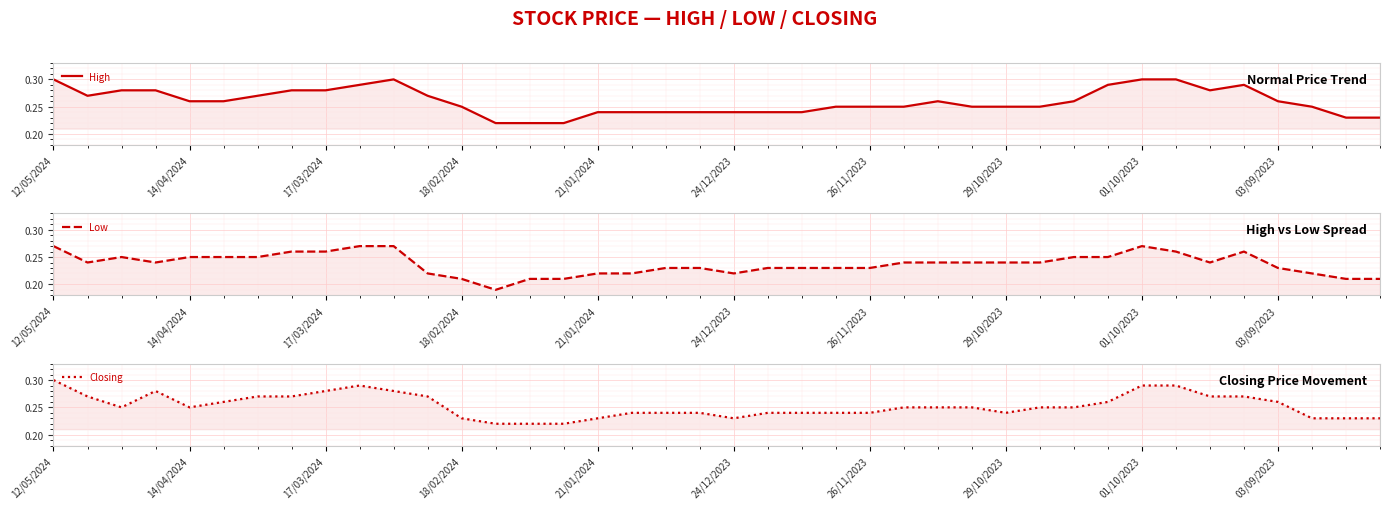

What is the smallest value displayed?

0.2